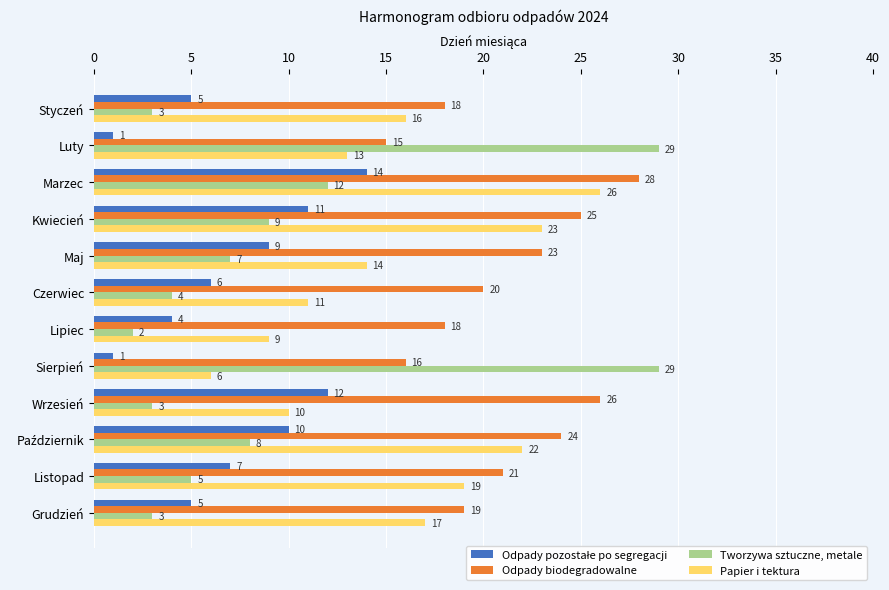

At which category is the sum across all series the highest?

Marzec